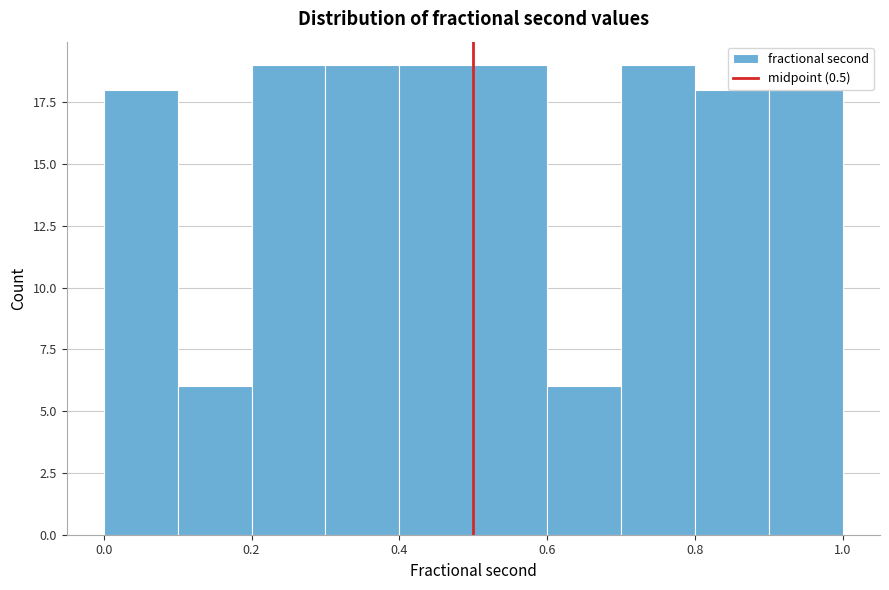

Reading left to right, list every bar in this chart as the range it spans on the x-axis followed by its height. The values are not printed on the chart, so give them approximately, as read against the axis.

0.0 to 0.1: 18
0.1 to 0.2: 6
0.2 to 0.3: 19
0.3 to 0.4: 19
0.4 to 0.5: 19
0.5 to 0.6: 19
0.6 to 0.7: 6
0.7 to 0.8: 19
0.8 to 0.9: 18
0.9 to 1.0: 18